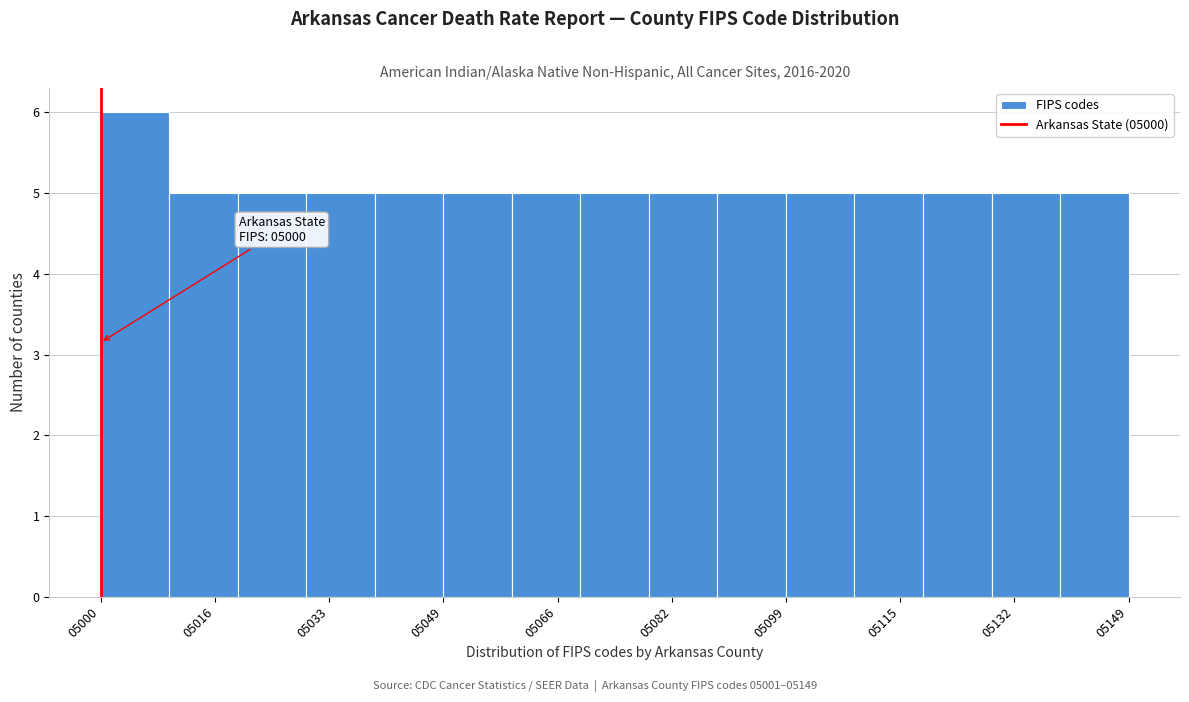

Over which range of the x-axis is the bar tallest?

5000 to 5010